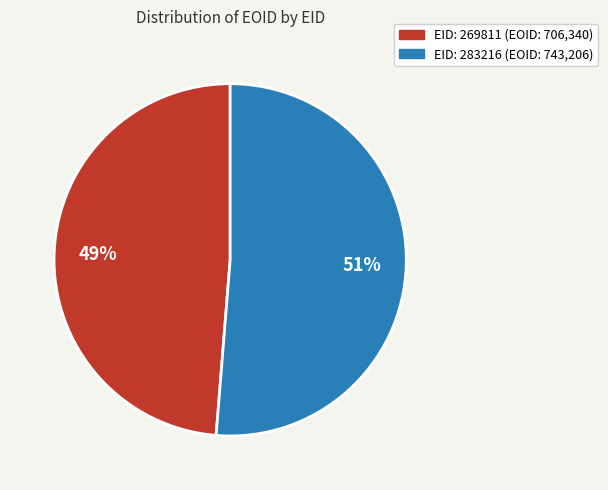

To the nearest percent, what is the average slice percentage?

50%